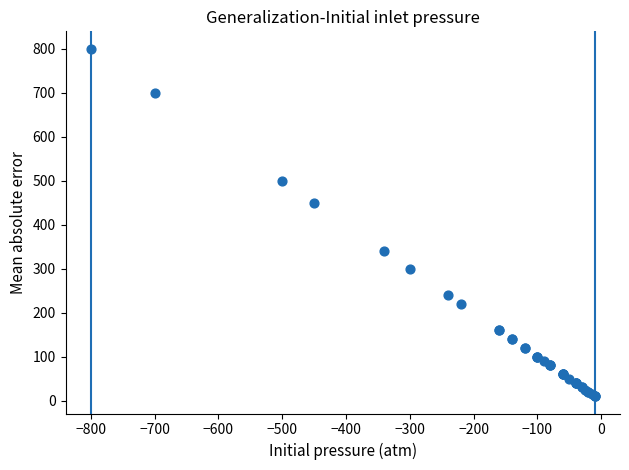

What Y value in the scatter plot is closest to 405?

450